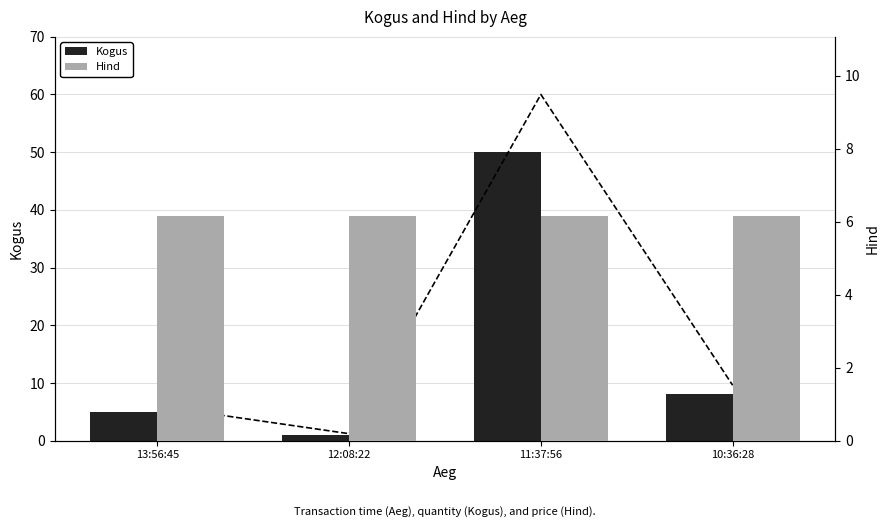

What are all the series names shown in the legend?

Kogus, Hind